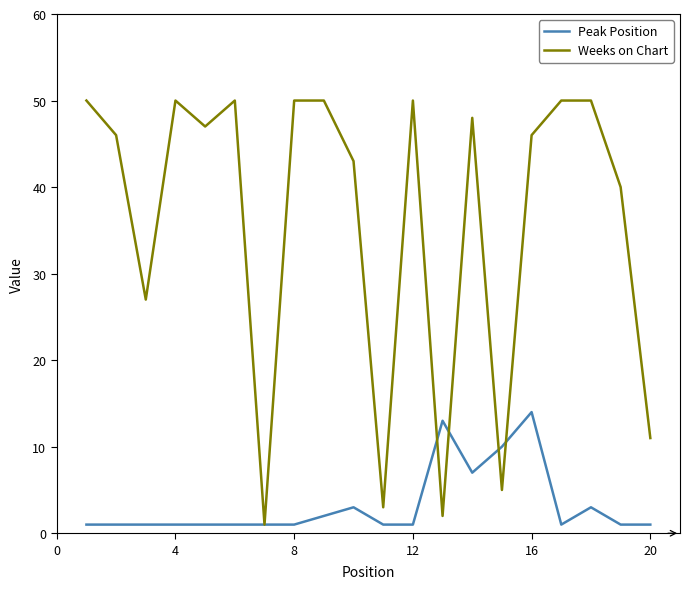

What is the difference between the second highest and minimum values in the Weeks on Chart series?

49